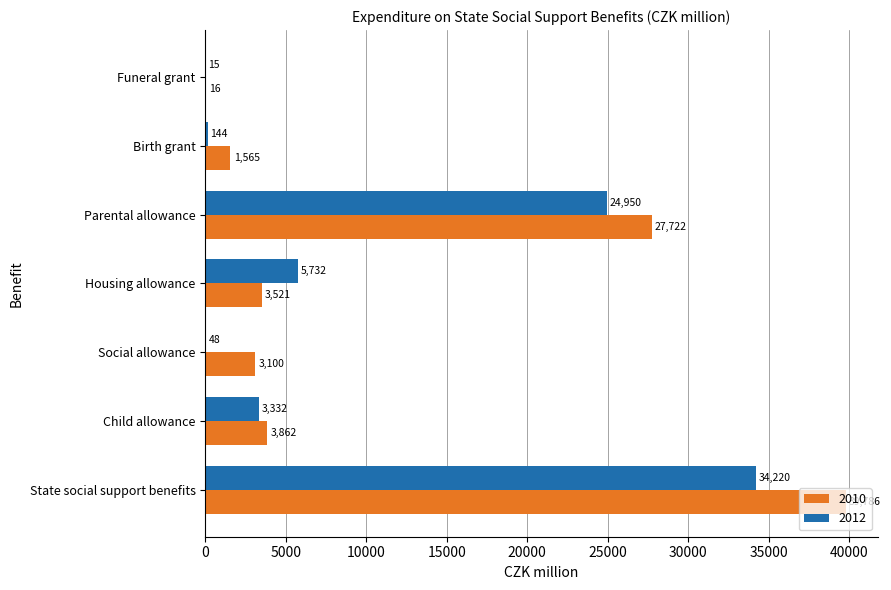

The 2012 series shows 5584 at Child allowance. True or false?

False